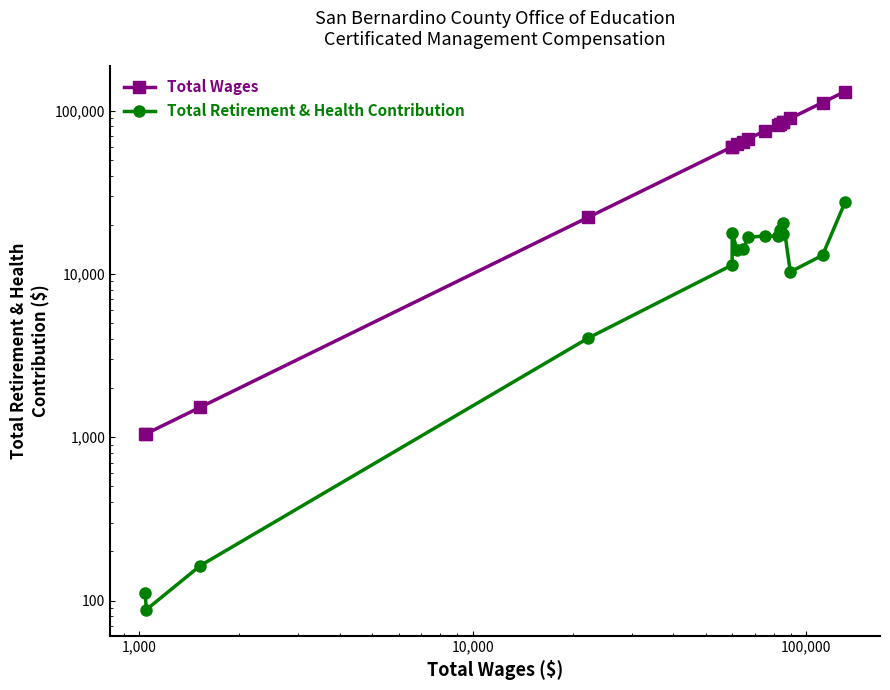

True or false: Total Retirement & Health Contribution and Total Wages intersect in this chart.

False